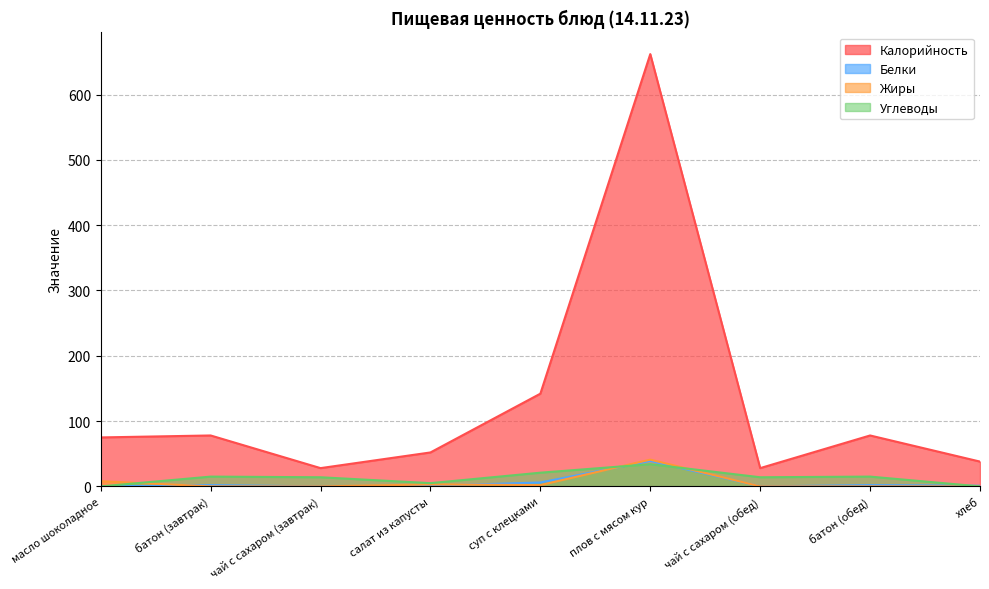

What is the difference between the maximum and minimum values in the Углеводы series?

34